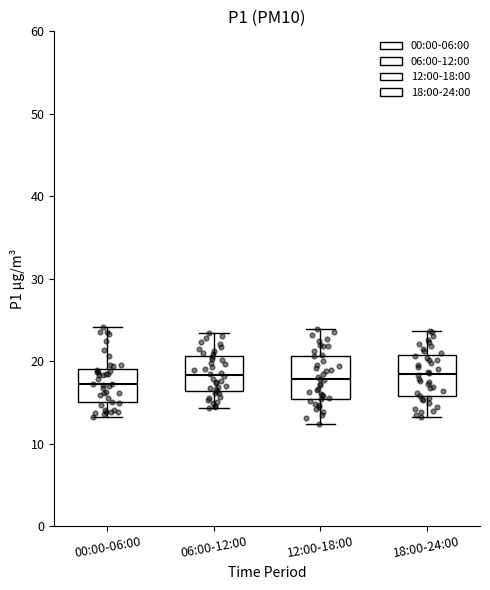

Where does the upper whisker of the box for 18:00-24:00 end on the y-axis? The values are not printed on the chart, so give them approximately, as read against the axis.

24